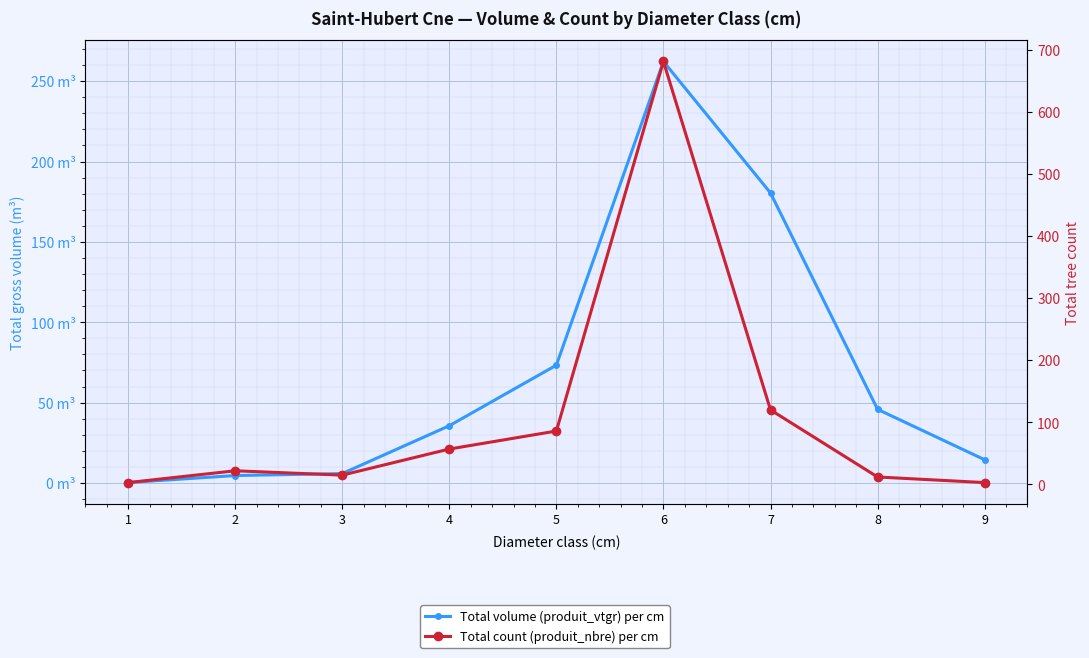

After their last crossing, which series has the higher values: Total count (produit_nbre) per cm or Total volume (produit_vtgr) per cm?

Total volume (produit_vtgr) per cm